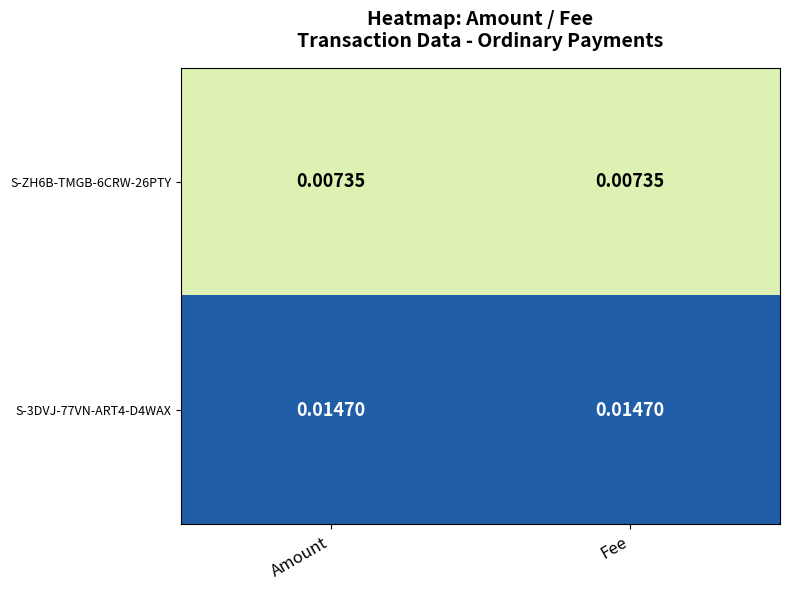

List the series in order of their overall mean, lowest first.

S-ZH6B-TMGB-6CRW-26PTY, S-3DVJ-77VN-ART4-D4WAX